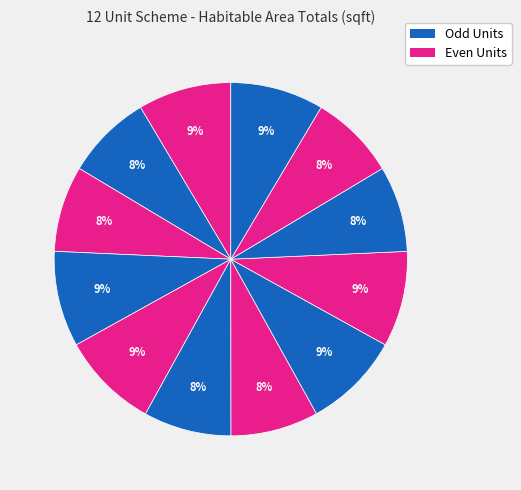

How many segments does this pie chart have?

12